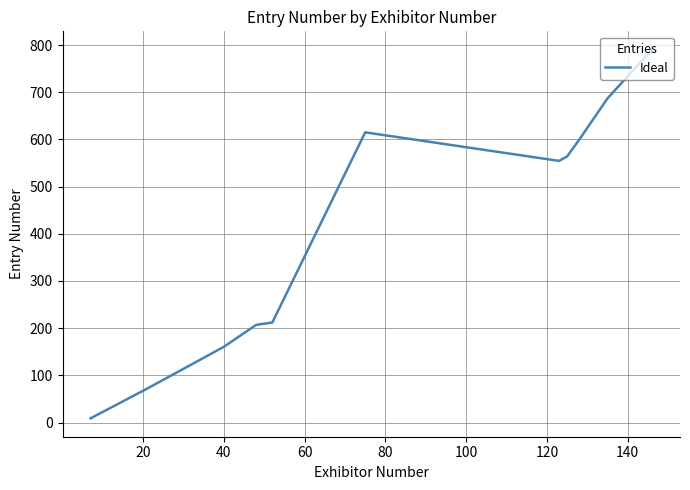

What is the maximum value shown in the chart?

790.0